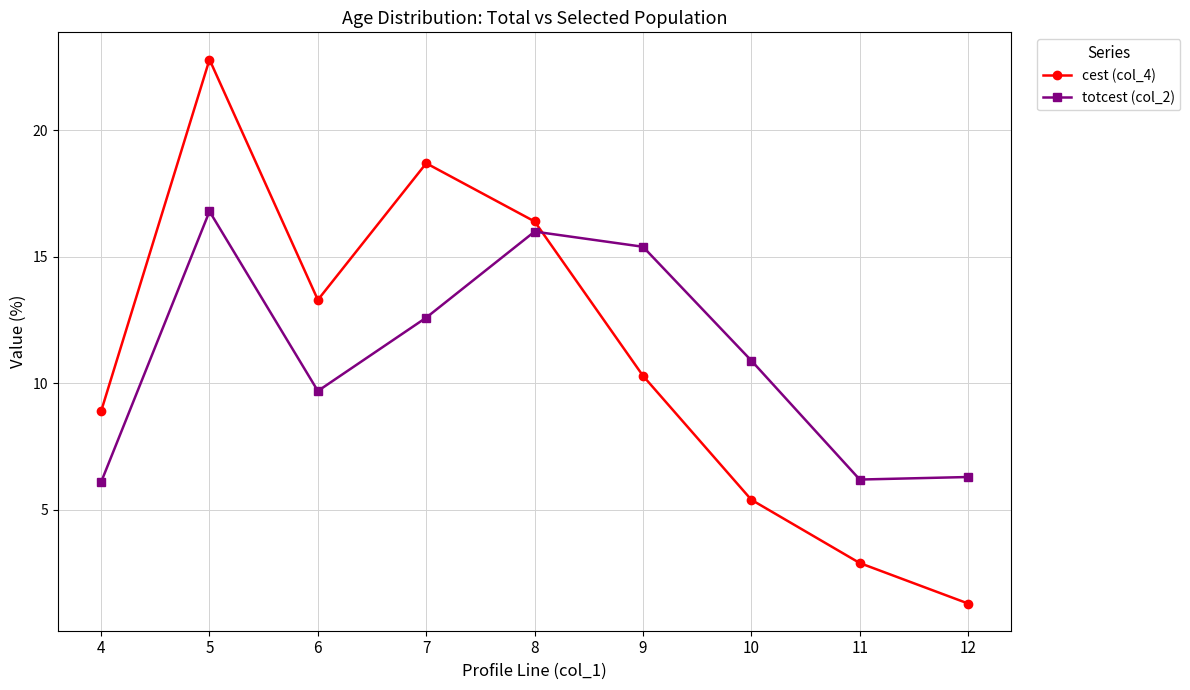

Reading left to right, list all the values displayed in this chart.

cest (col_4): 8.9	22.8	13.3	18.7	16.4	10.3	5.4	2.9	1.3
totcest (col_2): 6.1	16.8	9.7	12.6	16.0	15.4	10.9	6.2	6.3